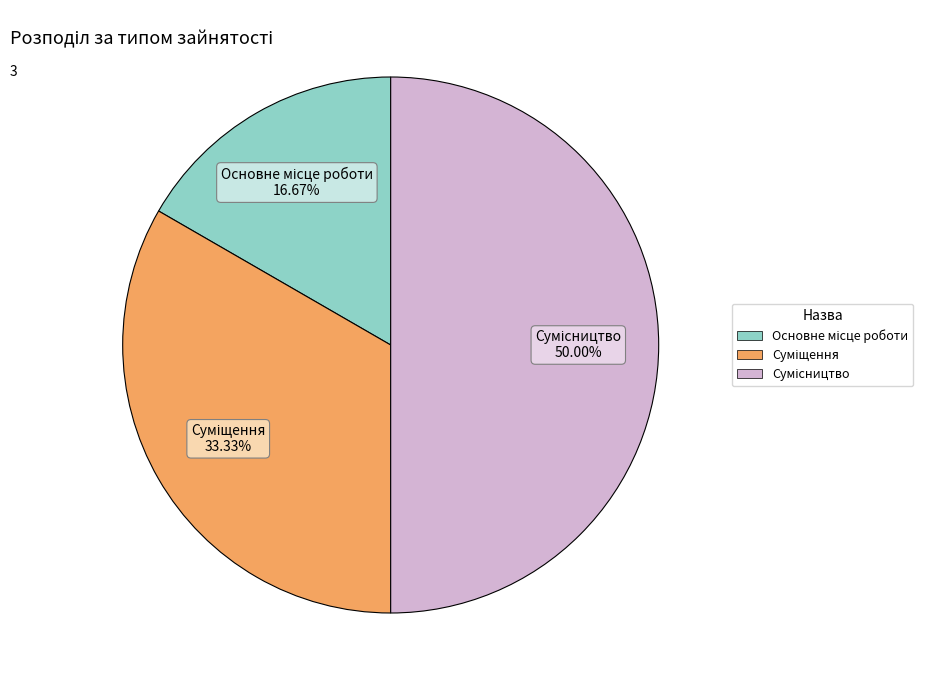

How many segments does this pie chart have?

3